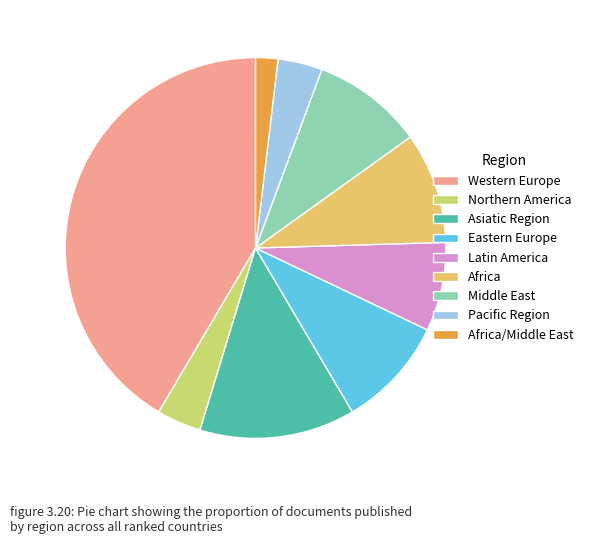

To the nearest percent, what is the combined percentage of Western Europe and Middle East?

51%